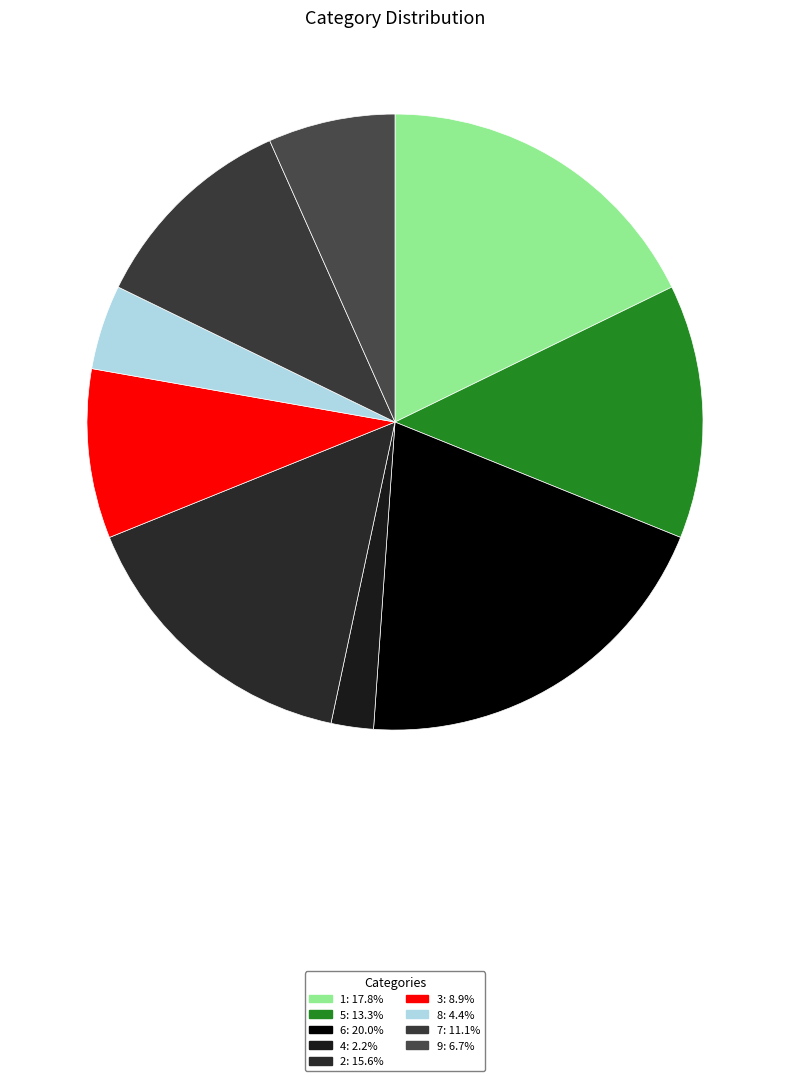

Which category has the biggest portion of the pie?

6